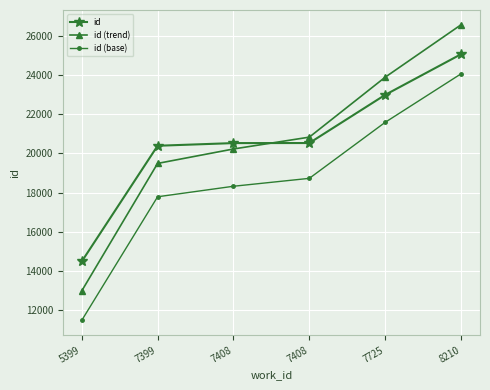

What is the sum of all id values?

123971